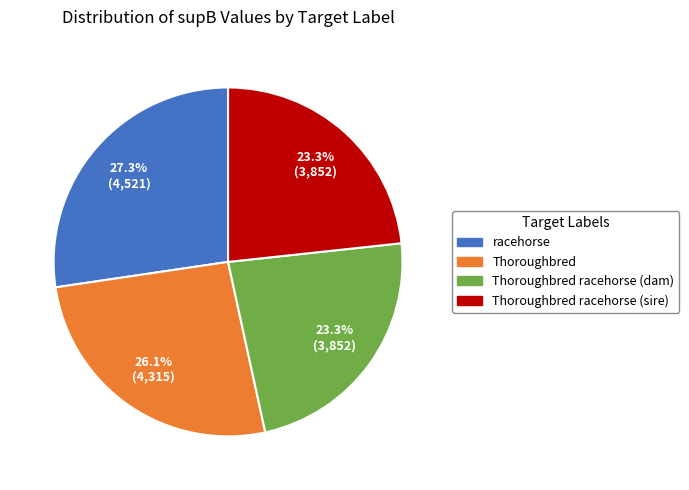

Is there a majority slice in this chart?

No